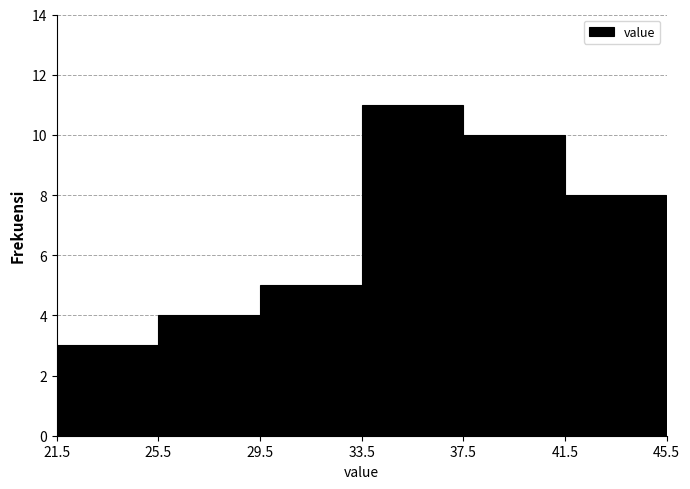

What is the height of the bar covering 29.5 to 33.5 on the x-axis? The values are not printed on the chart, so give them approximately, as read against the axis.

5